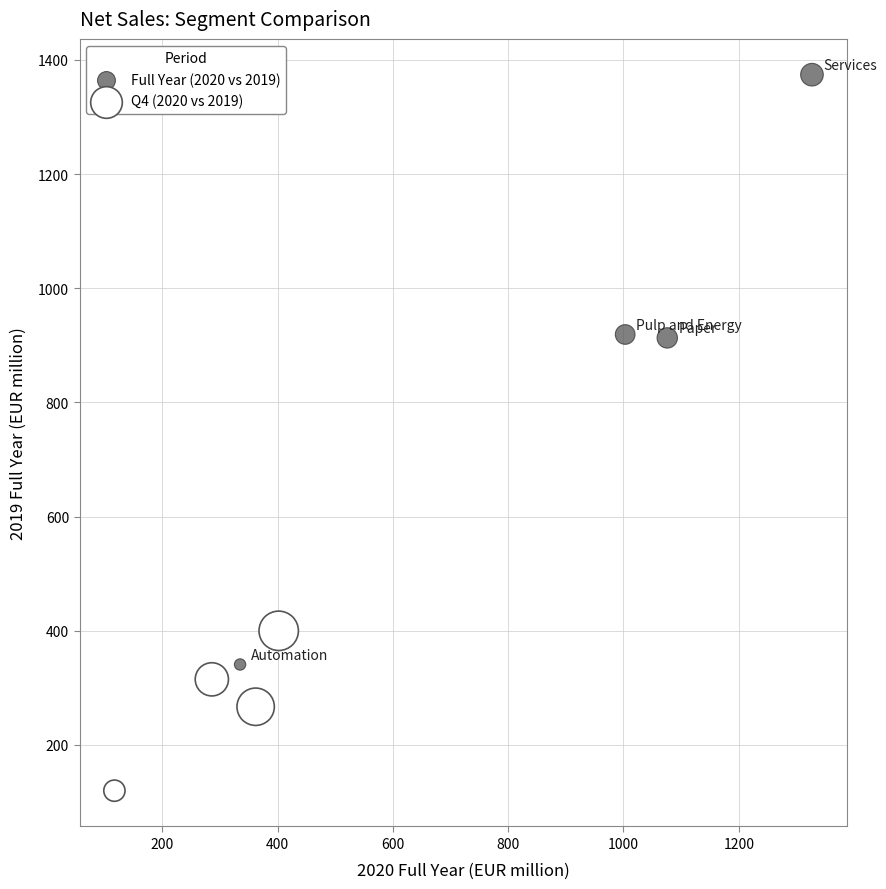

Which series contains the highest Y value?

Full Year (2020 vs 2019)